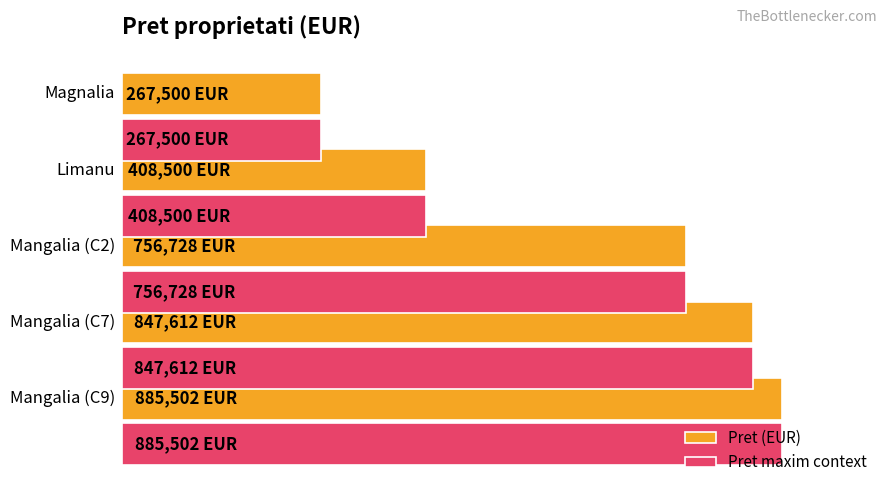

What is the value of the Pret (EUR) bar at the 3rd from the left?

756728